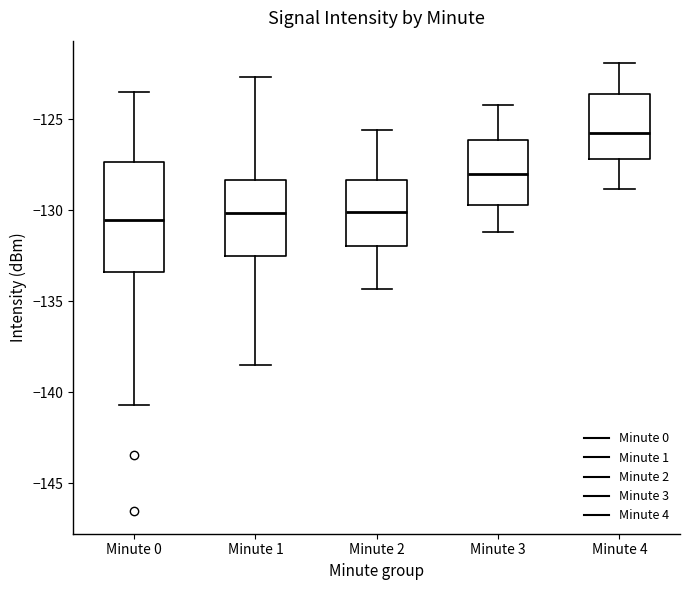

Where does the upper whisker of the box for Minute 0 end on the y-axis? The values are not printed on the chart, so give them approximately, as read against the axis.

-123.5